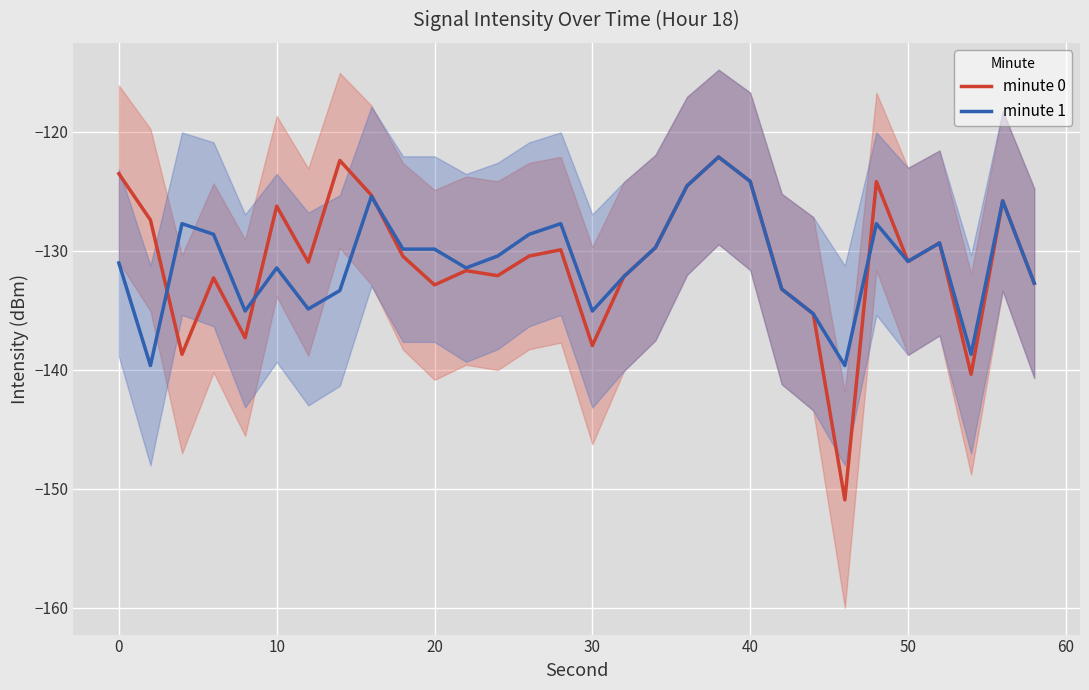

What is the average value of the minute 0 series?

-130.8